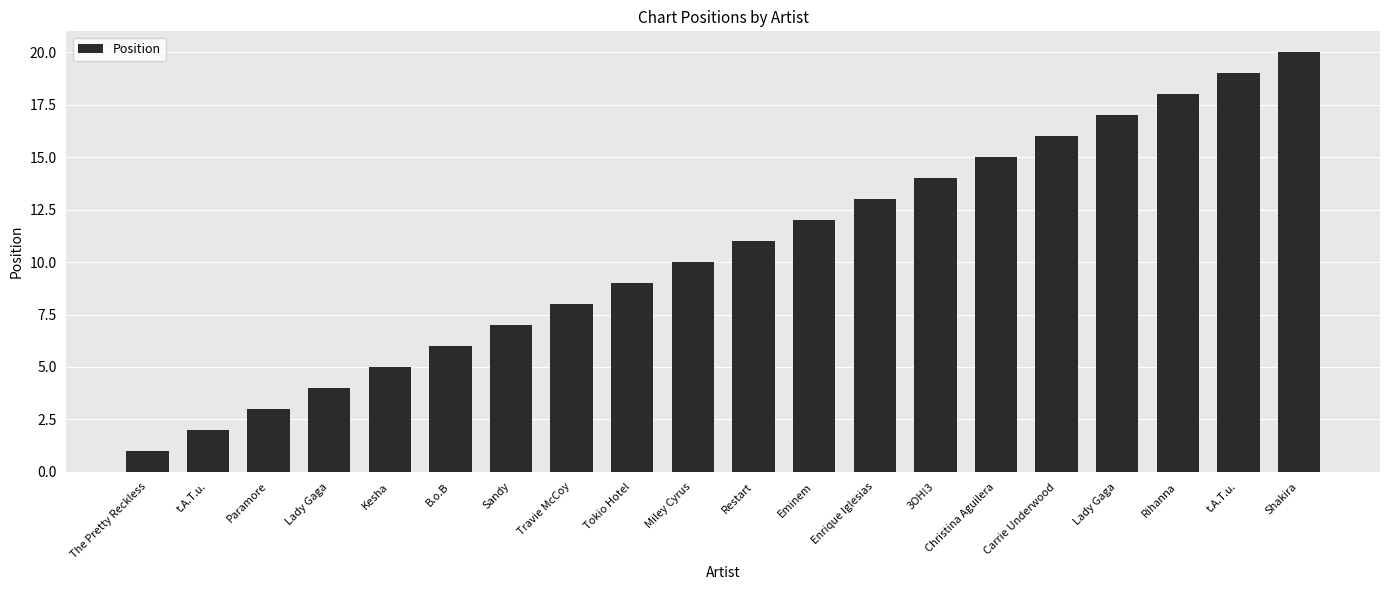

The value at Enrique Iglesias is 13. True or false?

True